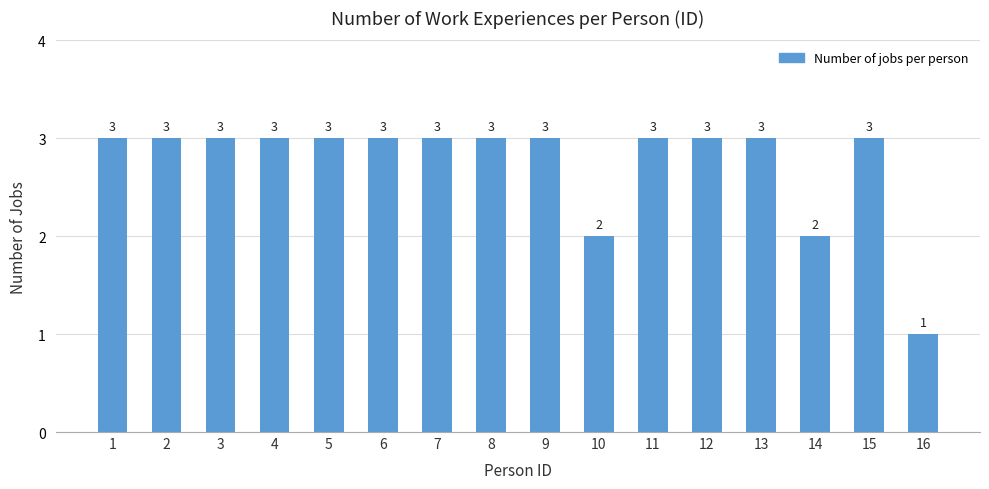

What is the sum of all values?

44